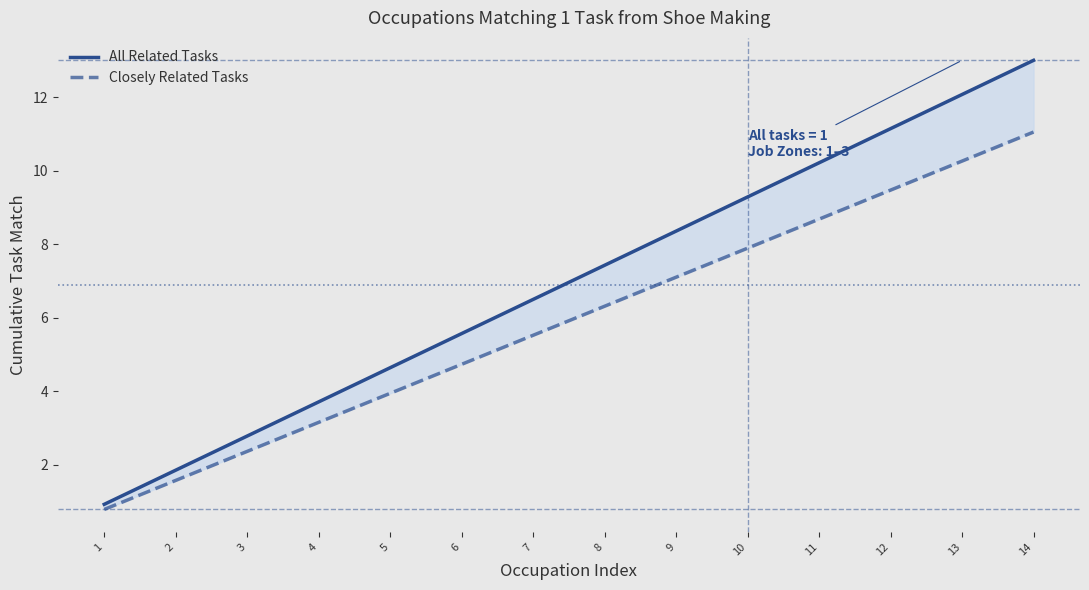

The value of All Related Tasks at 9 is 8.4. True or false?

True